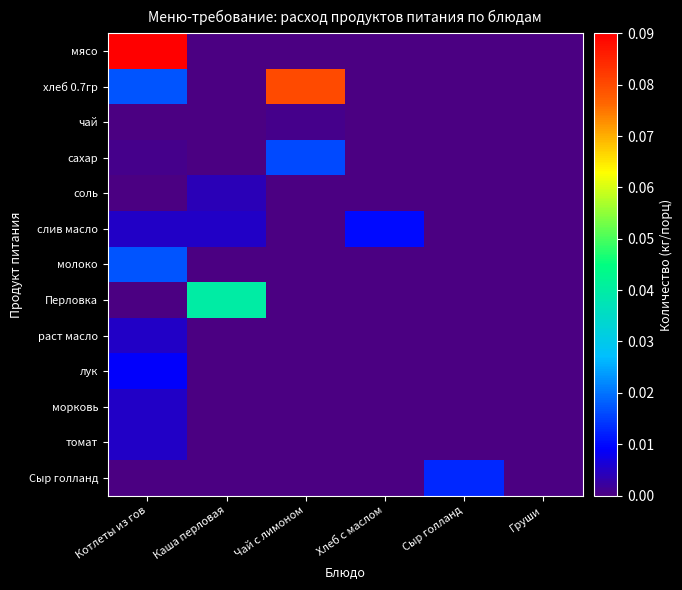

Which has a higher value, Груши or Каша перловая?

Груши